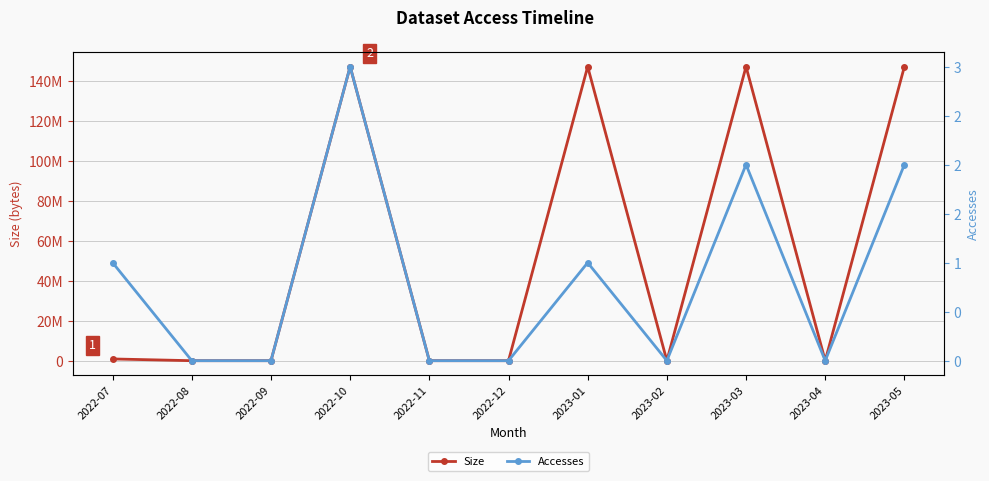

Is it true that Size equals 0 at 2023-02?

True